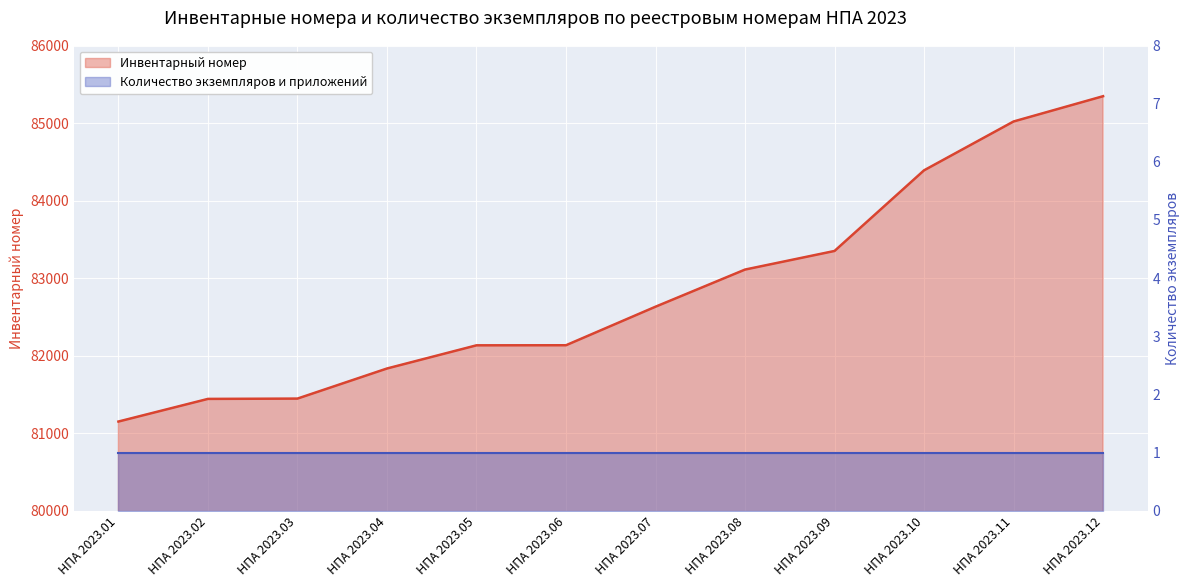

Is it true that the value at НПА 2023.03 is 81446?

True